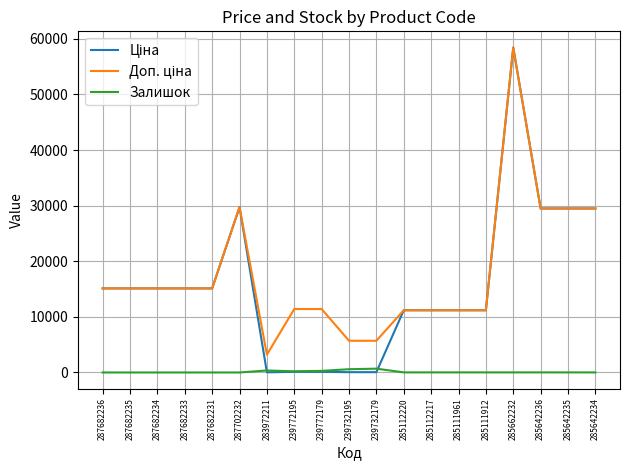

At which category is the sum across all series the highest?

285662232